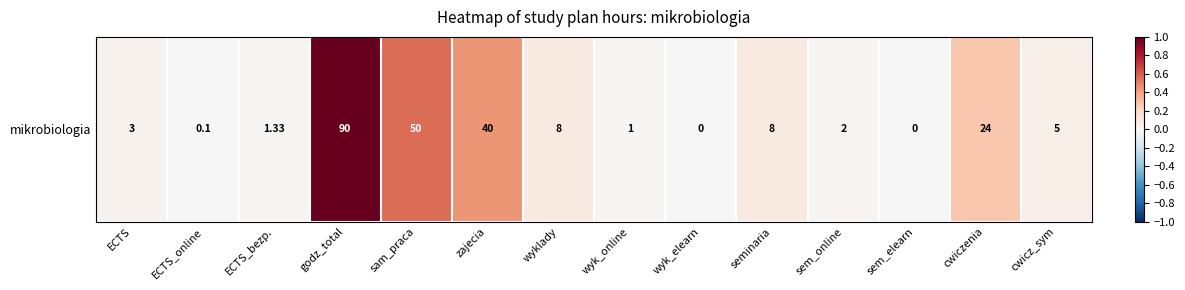

List the labels in order of value, largest first.

godz_total, sam_praca, zajecia, cwiczenia, wyklady, seminaria, cwicz_sym, ECTS, sem_online, ECTS_bezp., wyk_online, ECTS_online, wyk_elearn, sem_elearn